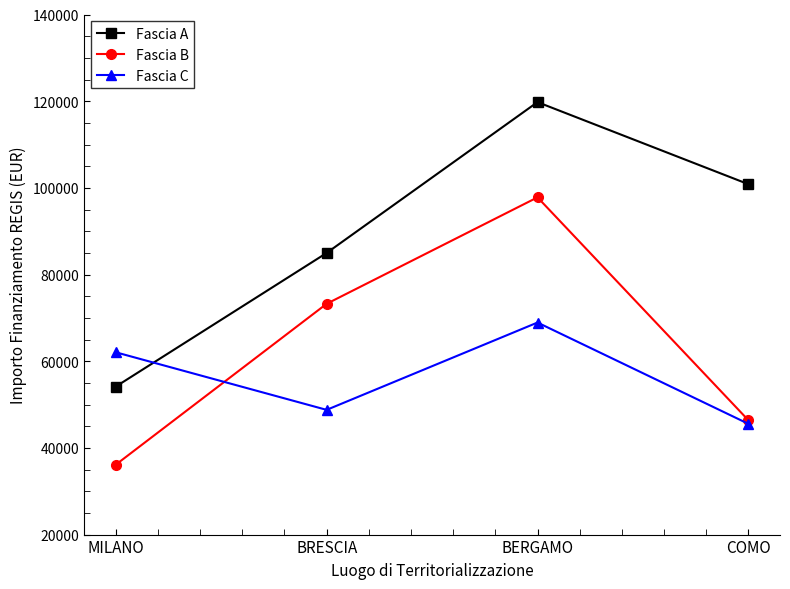

True or false: Fascia B has a value of 25524.9 at COMO.

False